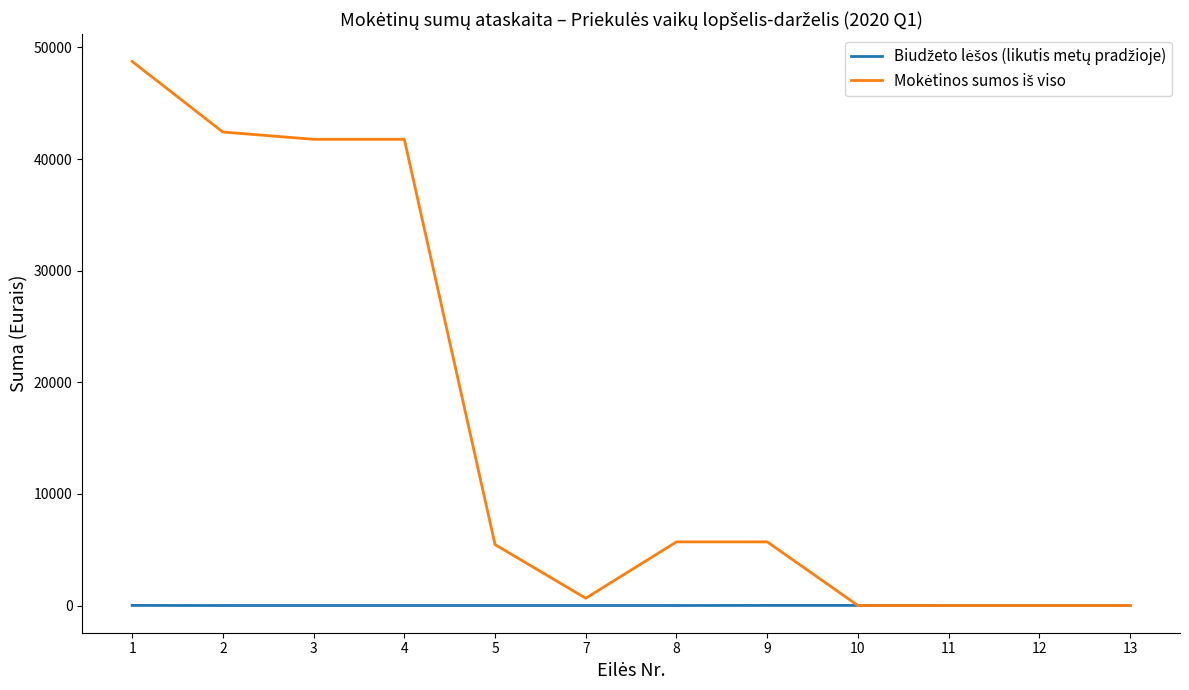

Is this an area chart (filled region under the line)?

No